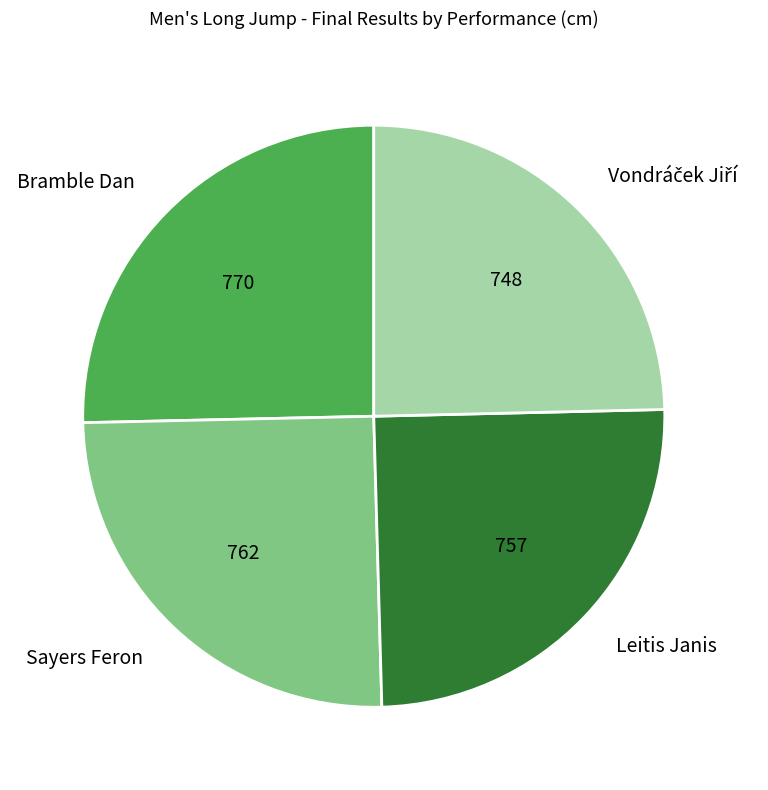

True or false: Bramble Dan accounts for 25% of the total.

True